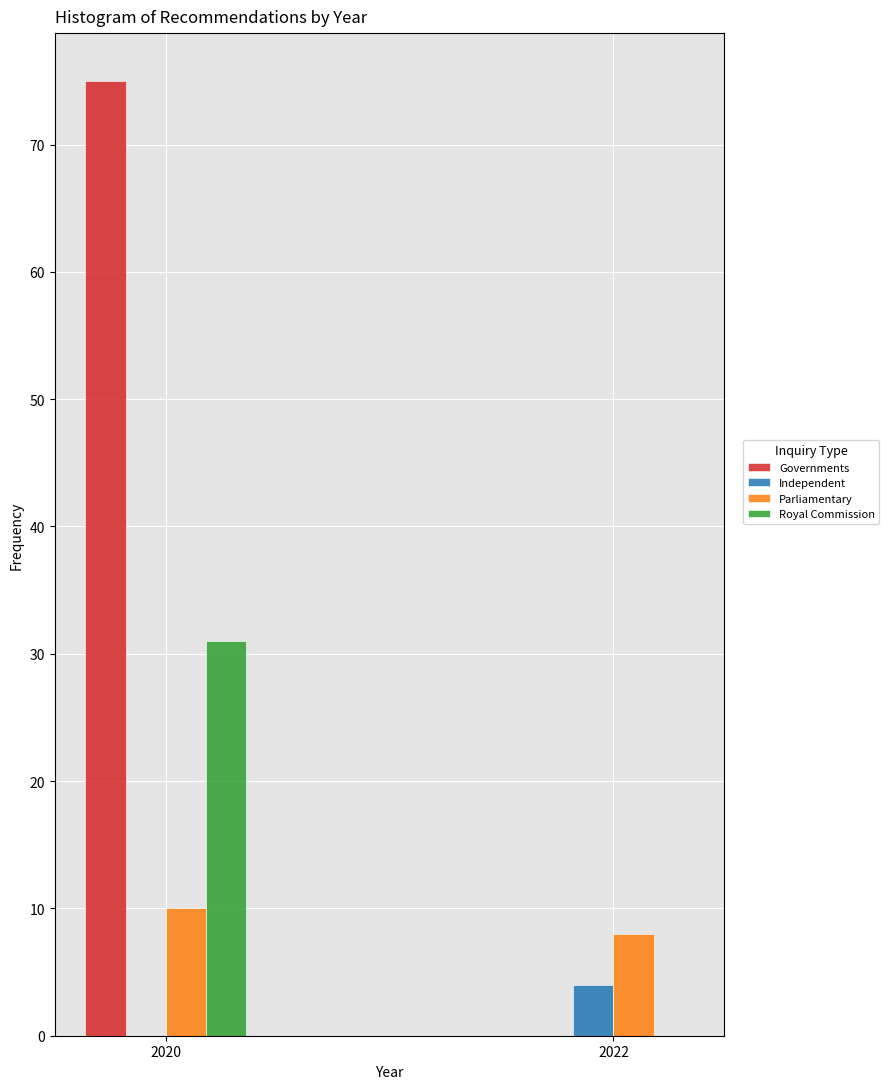

Reading left to right, list all the values displayed in this chart.

Governments: 2020=75	2022=0
Independent: 2020=0	2022=4
Parliamentary: 2020=10	2022=8
Royal Commission: 2020=31	2022=0